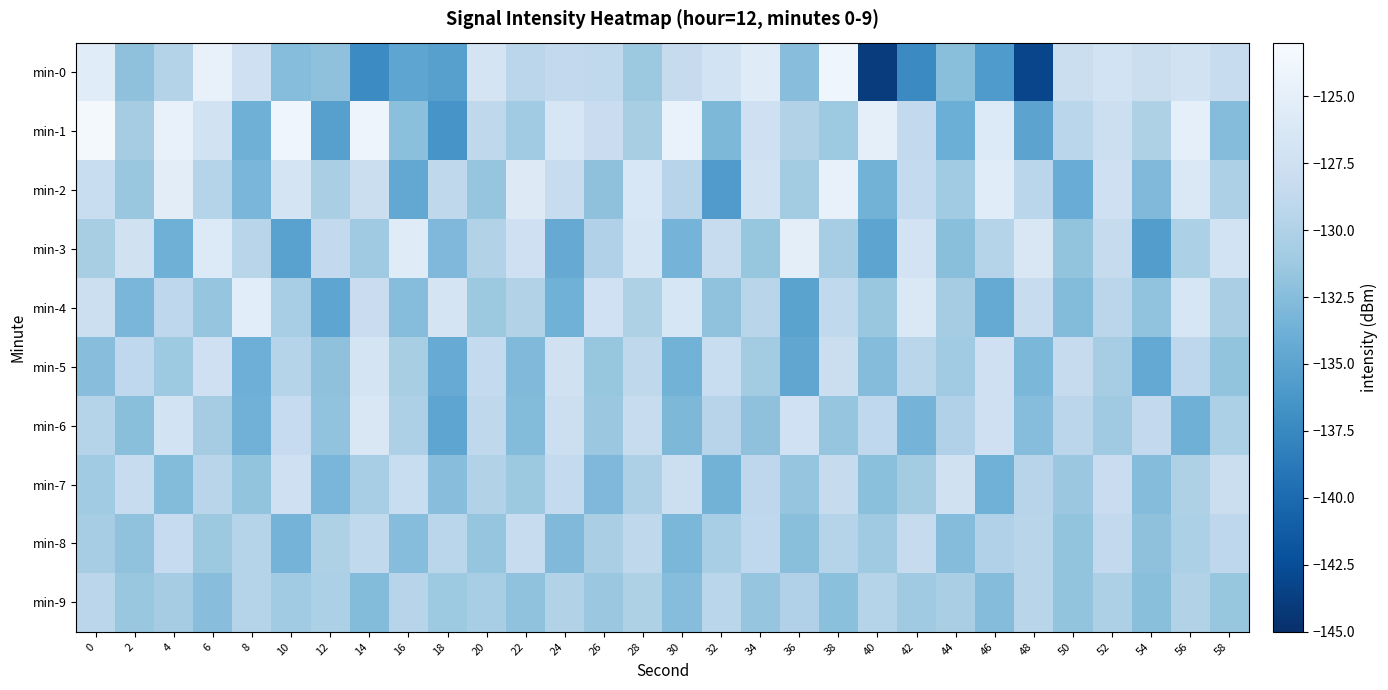

List the series in order of their peak value, highest first.

min-1, min-0, min-2, min-3, min-4, min-6, min-5, min-7, min-8, min-9